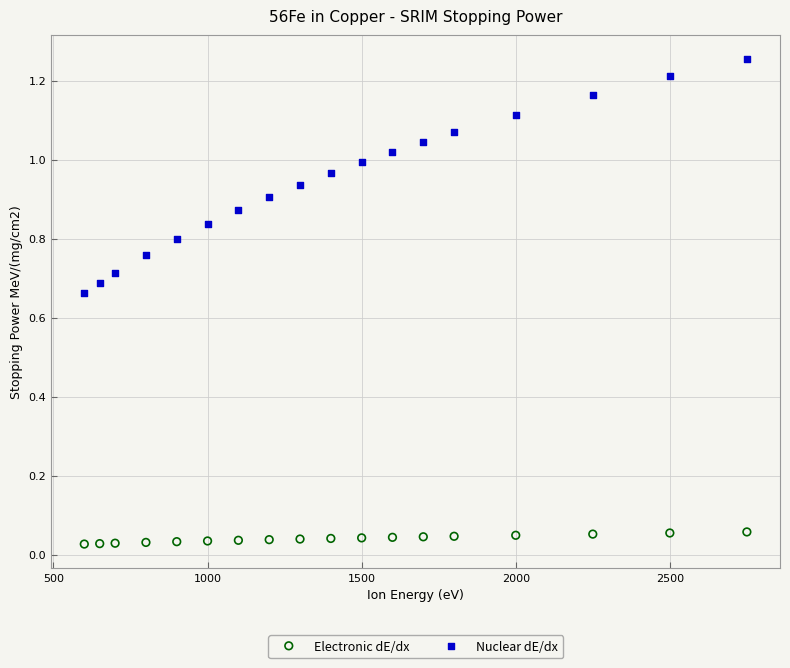

Which series has the widest spread of Y values?

Nuclear dE/dx